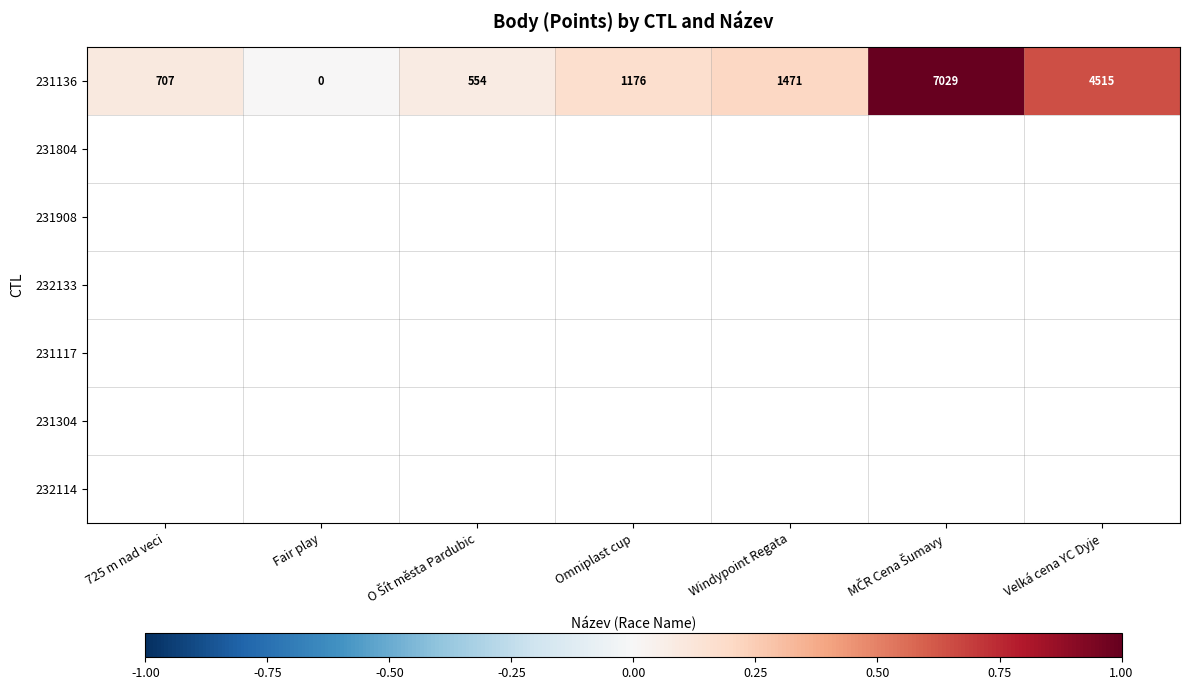

Which series has the widest spread of values?

231136